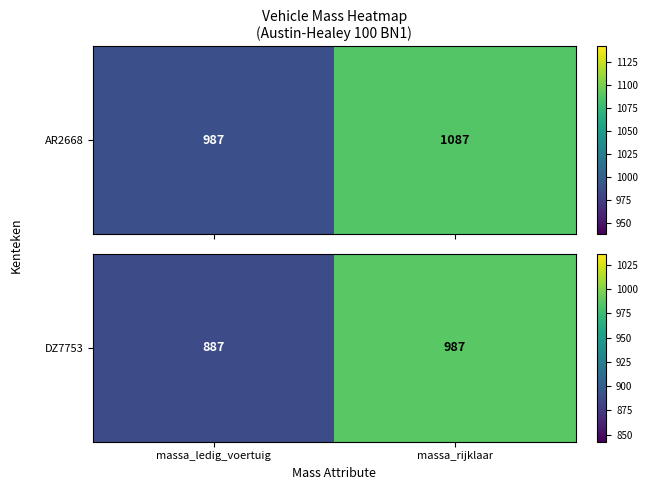

The chart shows a value of 1225 at massa_ledig_voertuig. True or false?

False